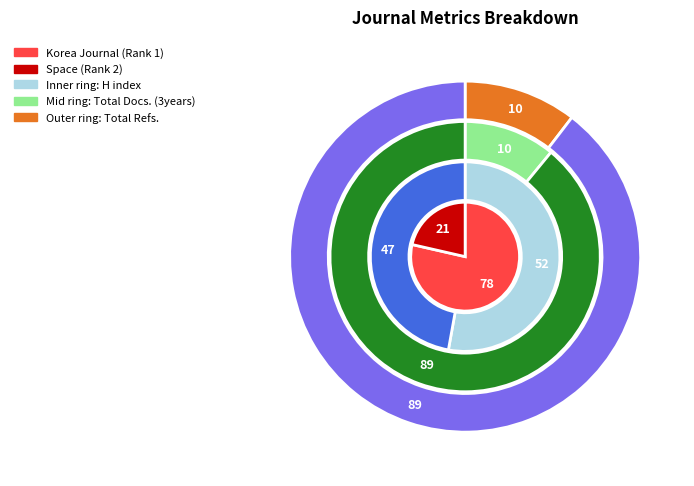

The Space (Rank 2) slice represents 21% of the pie. True or false?

True